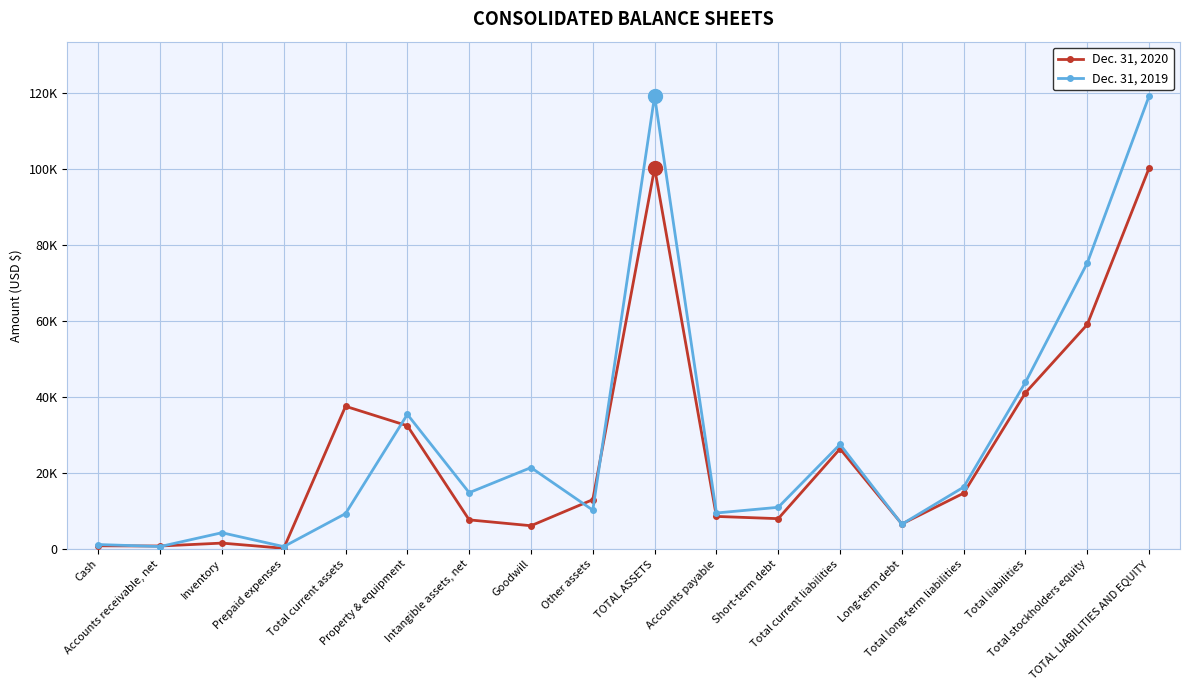

Reading left to right, transcribe all the data shown in this chart.

Dec. 31, 2020: Cash=888	Accounts receivable, net=835	Inventory=1602	Prepaid expenses=234	Total current assets=37606	Property & equipment=32480	Intangible assets, net=7714	Goodwill=6171	Other assets=13040	TOTAL ASSETS=100294	Accounts payable=8621	Short-term debt=8033	Total current liabilities=26422	Long-term debt=6632	Total long-term liabilities=14742	Total liabilities=41164	Total stockholders equity=59130	TOTAL LIABILITIES AND EQUITY=100294
Dec. 31, 2019: Cash=1226	Accounts receivable, net=693	Inventory=4334	Prepaid expenses=675	Total current assets=9368	Property & equipment=35469	Intangible assets, net=14871	Goodwill=21471	Other assets=10272	TOTAL ASSETS=119250	Accounts payable=9526	Short-term debt=11022	Total current liabilities=27583	Long-term debt=6570	Total long-term liabilities=16341	Total liabilities=43924	Total stockholders equity=75326	TOTAL LIABILITIES AND EQUITY=119250